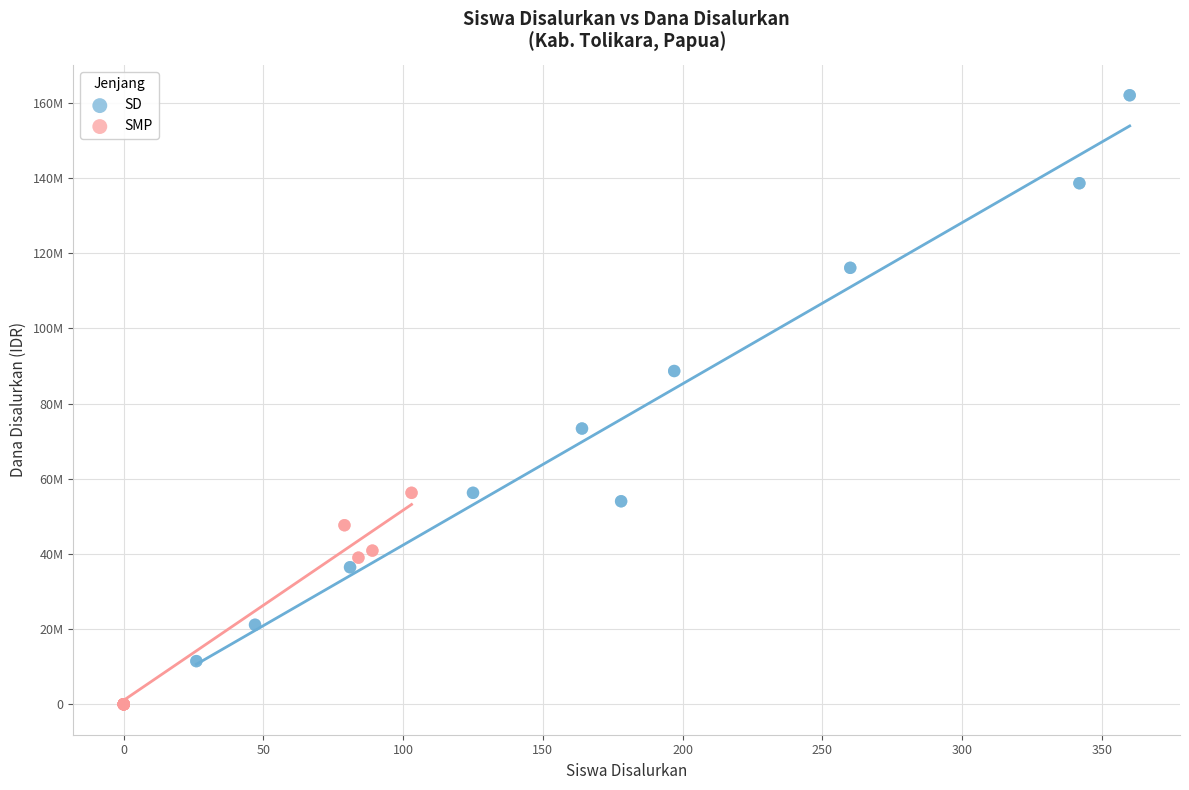

What are all the series names shown in the legend?

SD, SMP